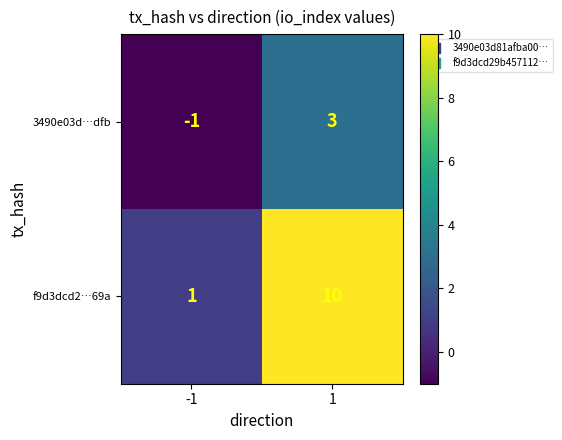

The f9d3dcd2…69a series shows 10 at 1. True or false?

True